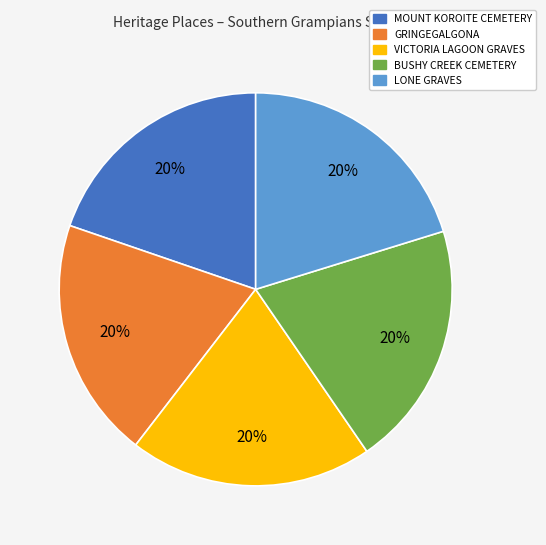

Does BUSHY CREEK CEMETERY account for over 50% of the chart?

No